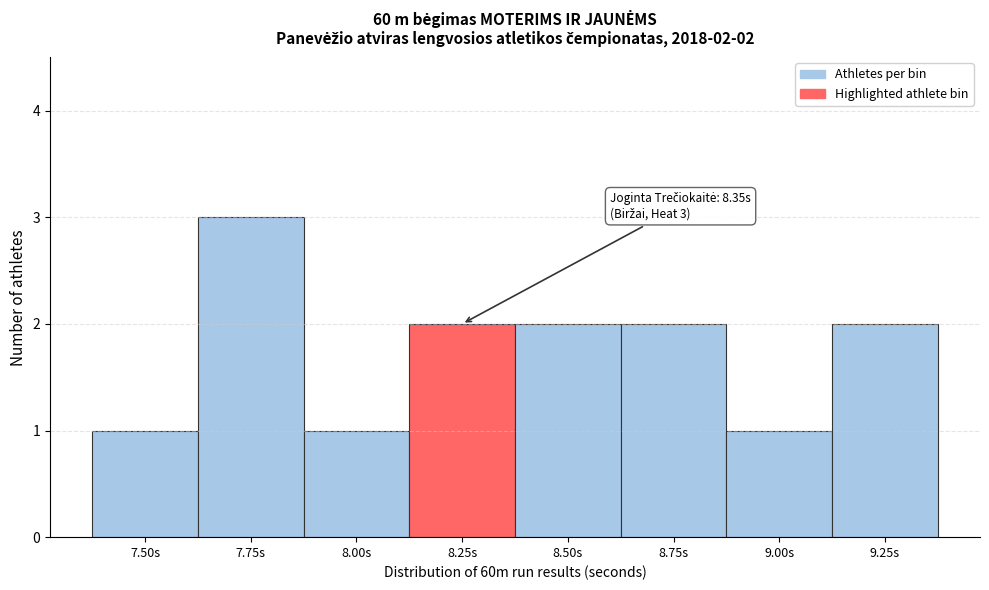

Reading right to left, transcribe all the data shown in this chart.

2	1	2	2	2	1	3	1